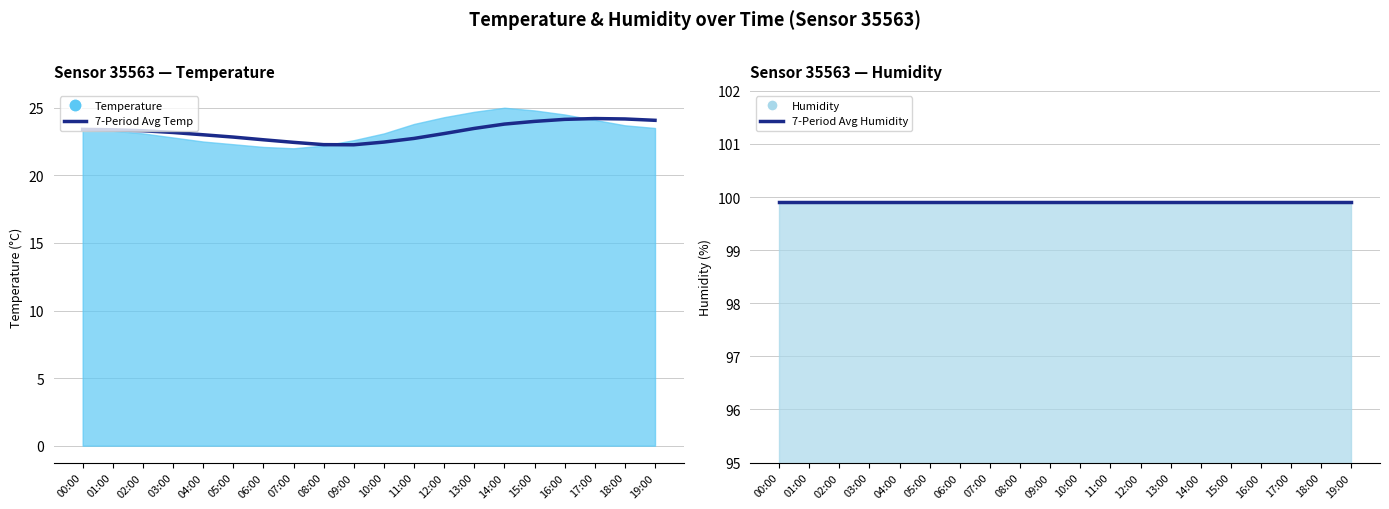

True or false: 7-Period Avg Humidity and 7-Period Avg Temp cross at least once.

False